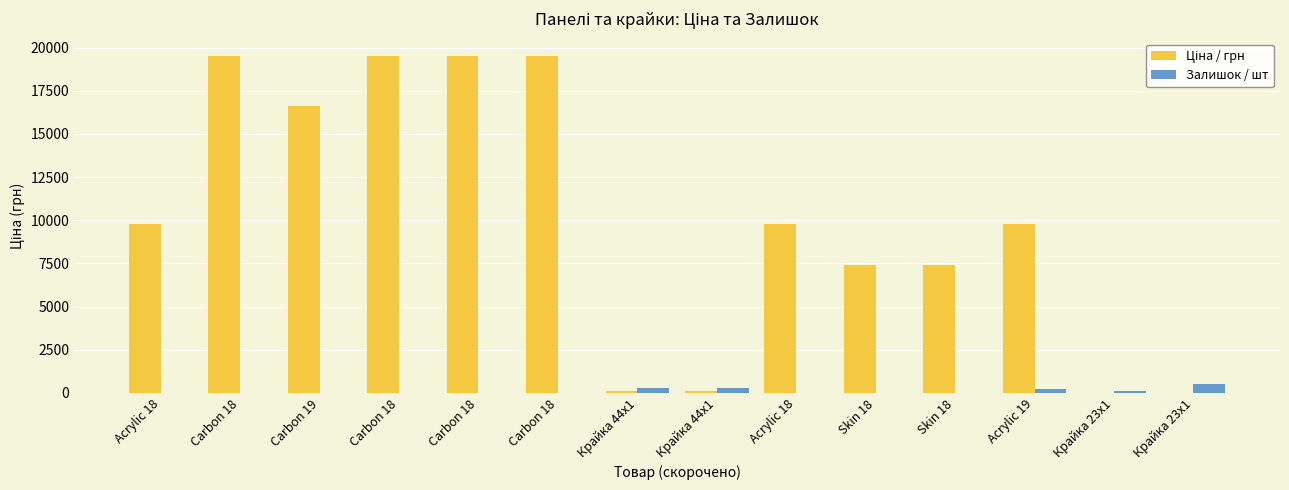

How many series are shown in this chart?

2